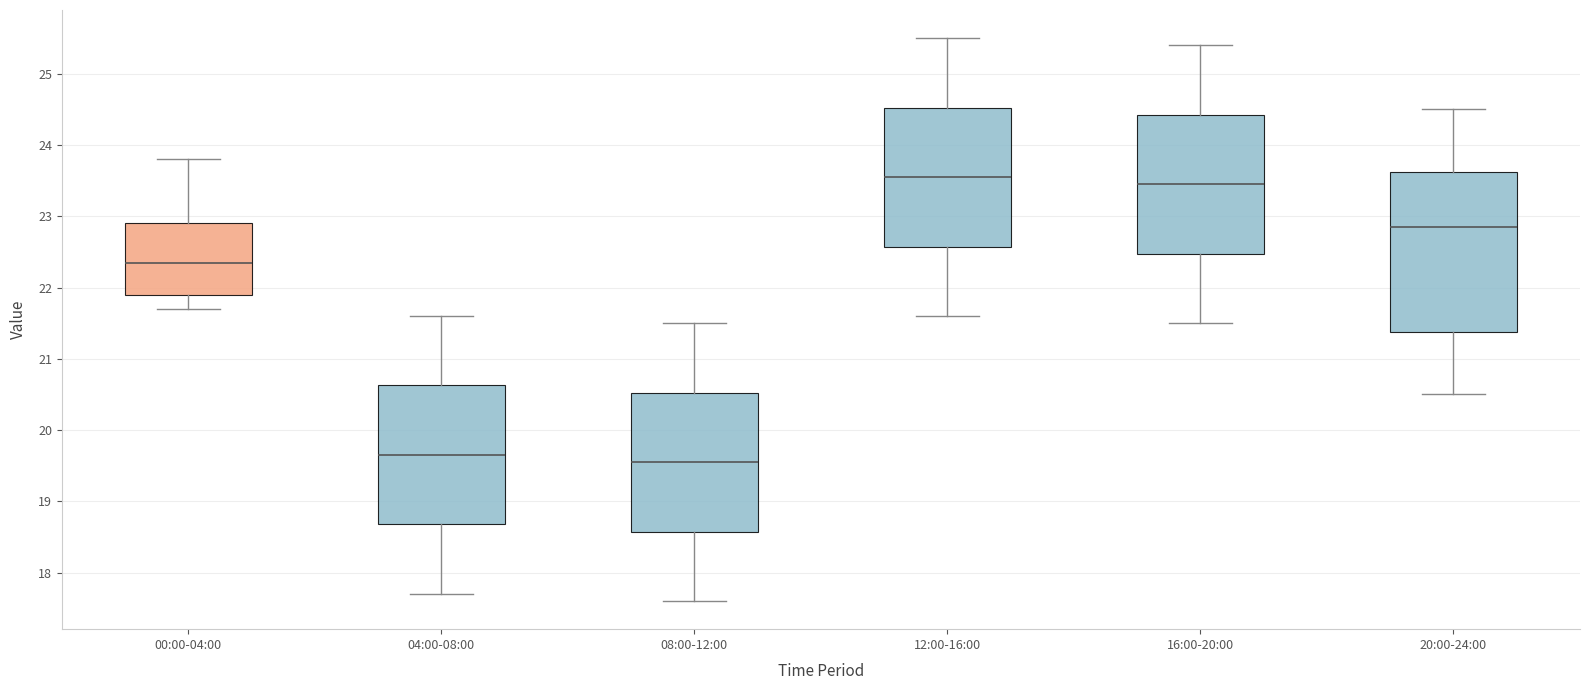

Where does the median line of the box for 00:00-04:00 sit on the y-axis? The values are not printed on the chart, so give them approximately, as read against the axis.

22.4